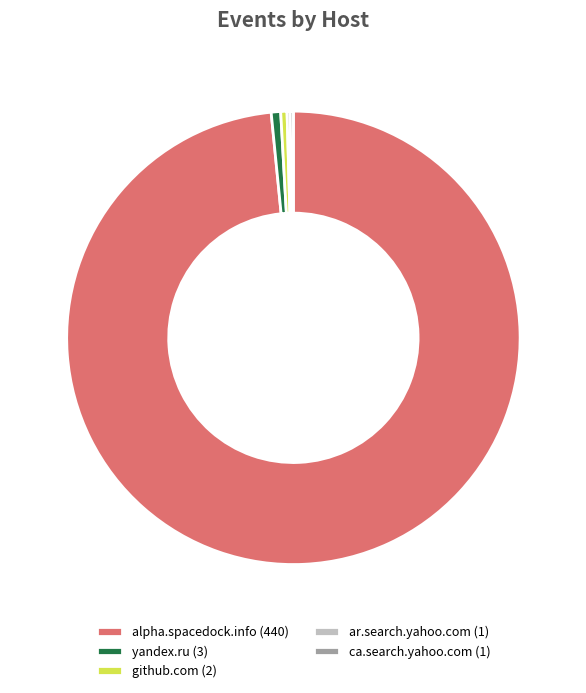

Is there any slice that represents more than half of the pie?

Yes